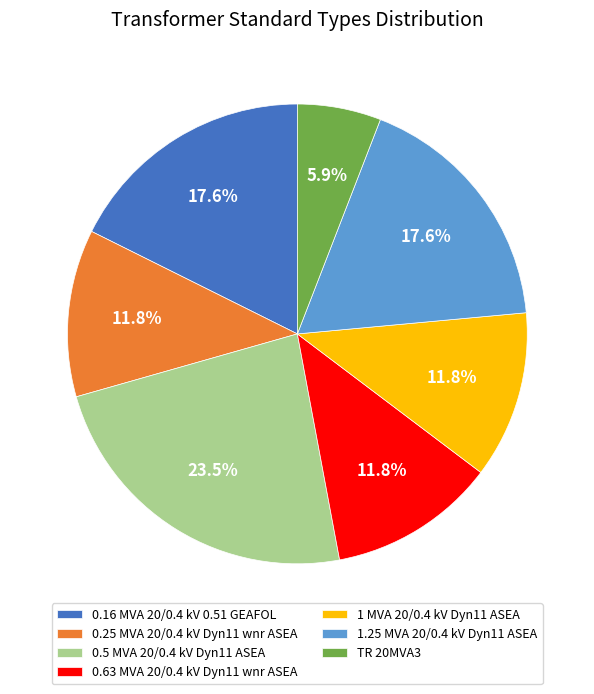

Is 0.63 MVA 20/0.4 kV Dyn11 wnr ASEA the majority of the pie?

No